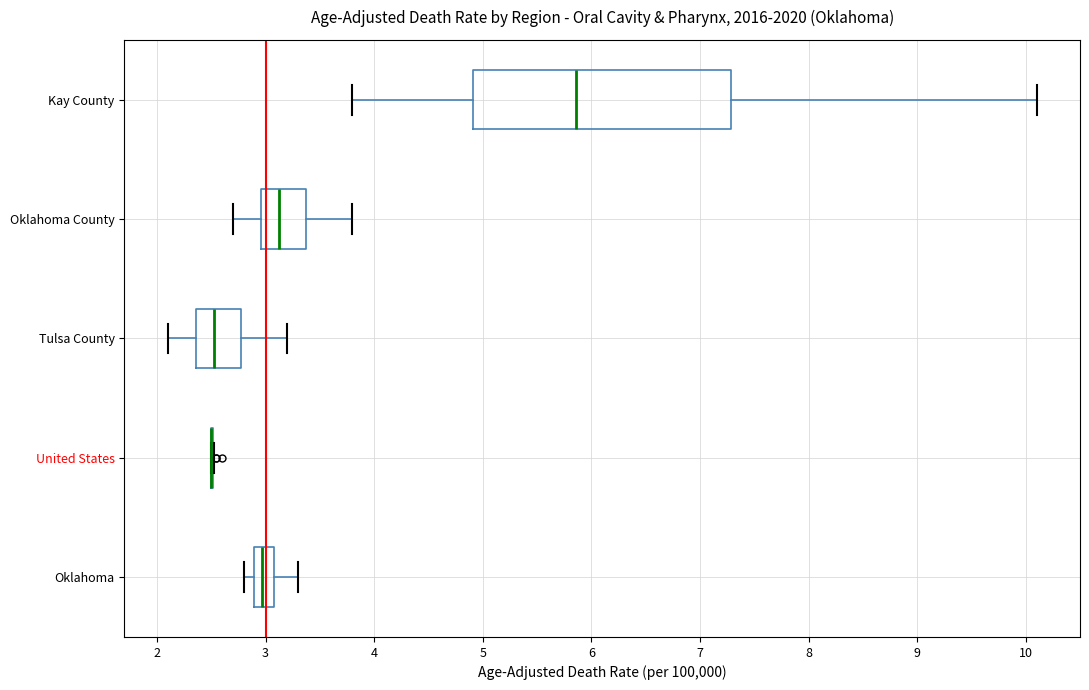

Reading bottom to top, transcribe this box plot: for each box, give where its median line is, the range the box spans, and where its two whiskers end, as read against the x-axis. The values are not printed on the chart, so give them approximately, as read against the axis.

Oklahoma: median 3.0, box 2.9 to 3.1, whiskers 2.8 to 3.3
United States: box collapsed to a line at 2.5, whiskers 2.5 to 2.5
Tulsa County: median 2.5, box 2.4 to 2.8, whiskers 2.1 to 3.2
Oklahoma County: median 3.1, box 3.0 to 3.4, whiskers 2.7 to 3.8
Kay County: median 5.9, box 4.9 to 7.3, whiskers 3.8 to 10.1